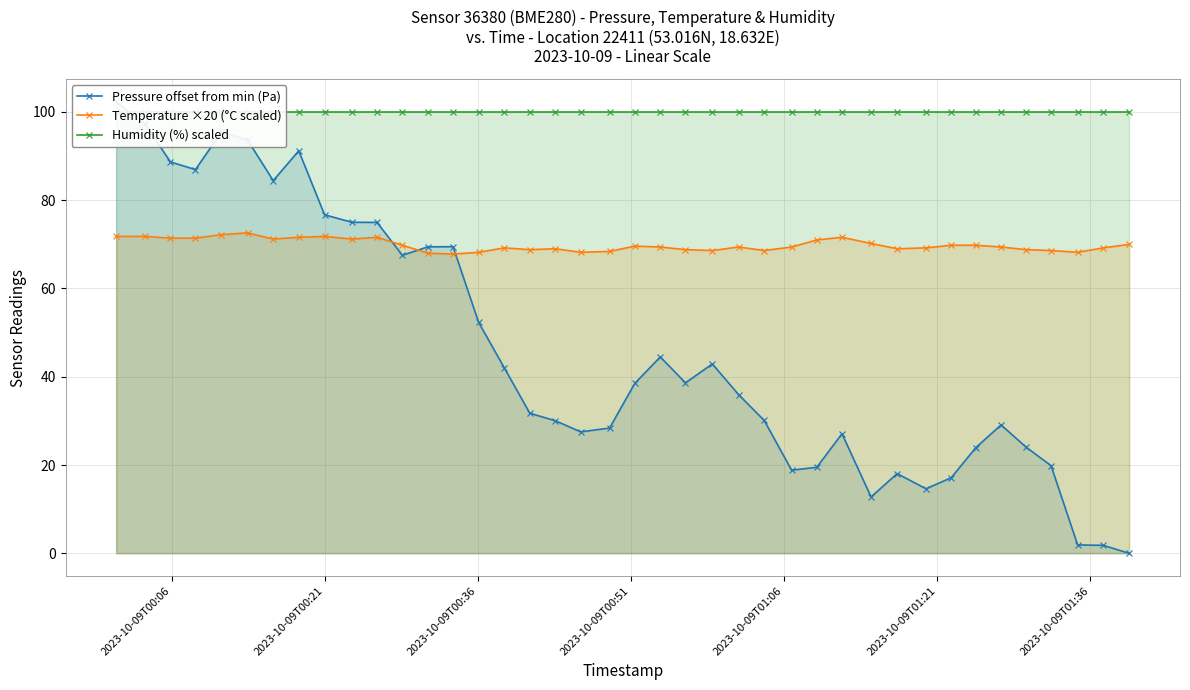

What are all the series names shown in the legend?

Pressure offset from min (Pa), Temperature ×20 (°C scaled), Humidity (%) scaled